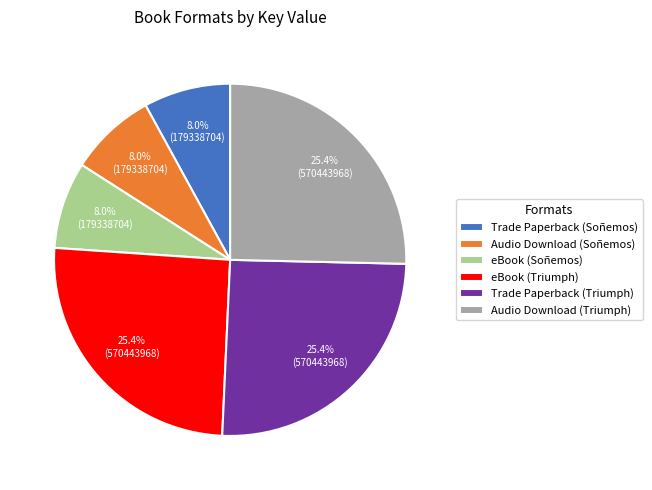

How many slices are in this pie chart?

6